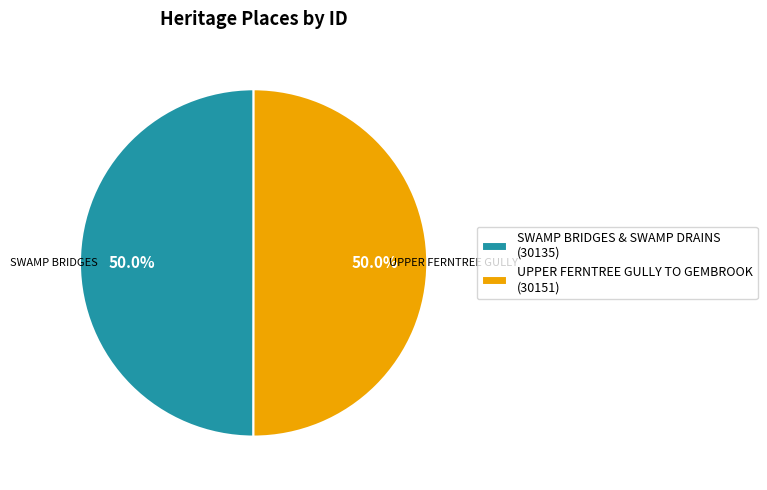

To the nearest percent, what is the average slice percentage?

50%